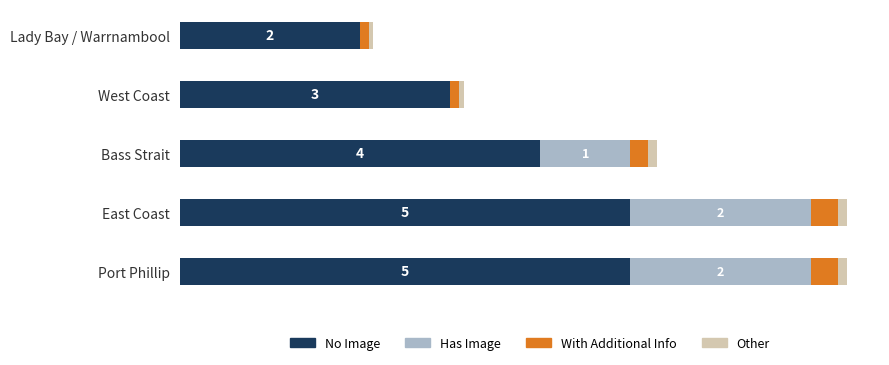

What are all the series names shown in the legend?

No Image, Has Image, With Additional Info, Other